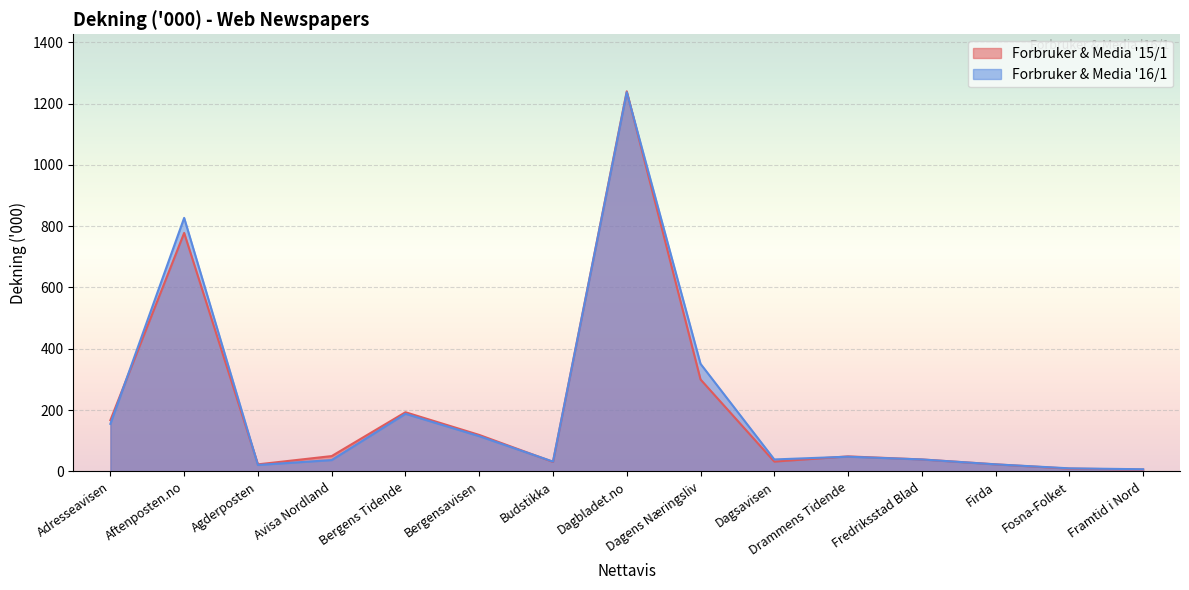

How many times do Forbruker & Media '16/1 and Forbruker & Media '15/1 cross each other?

6